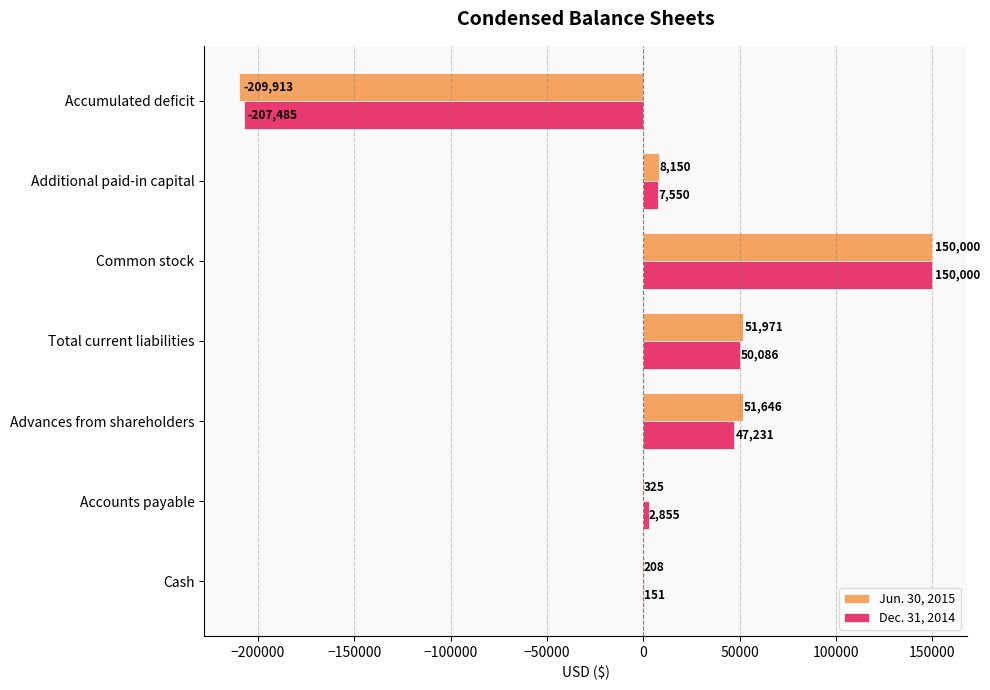

Which series changed the most between Advances from shareholders and Total current liabilities?

Dec. 31, 2014